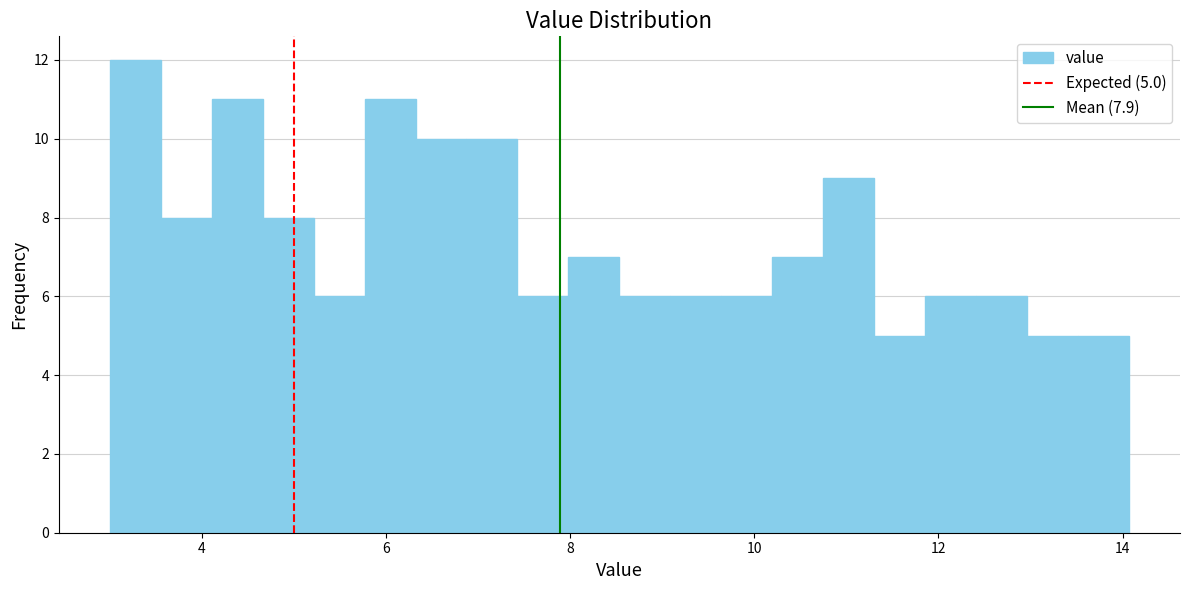

Around what value on the x-axis is the tallest bar? Give the approximate position of its centre, as read against the axis.

3.2